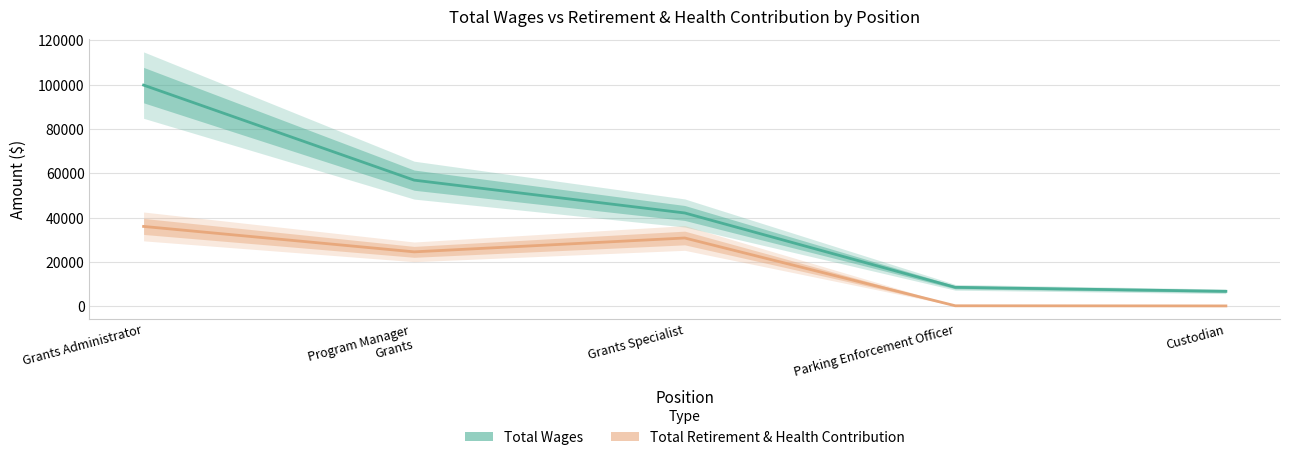

What is the label of the 5th point from the left?

Custodian